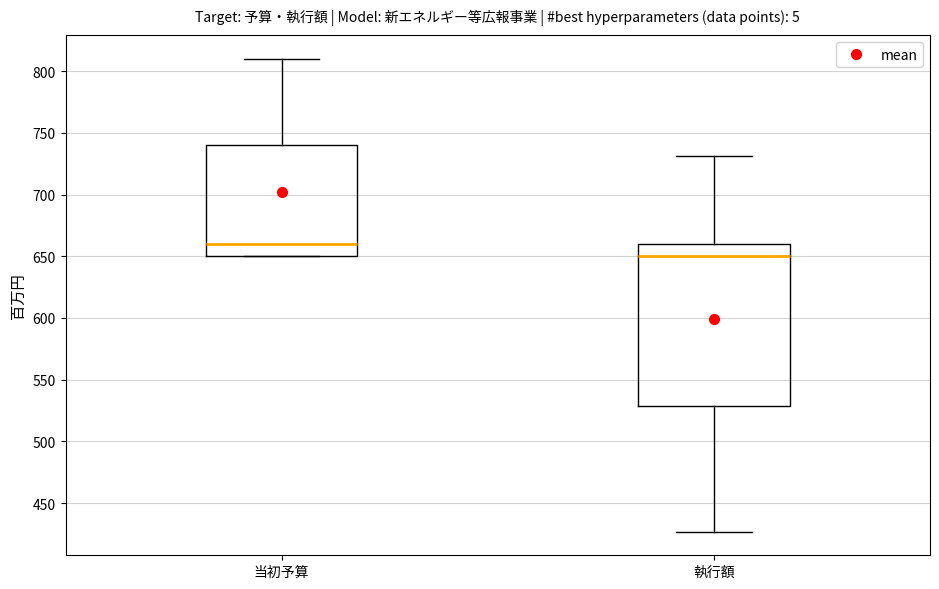

Reading left to right, read every box against the y-axis: the position of its median line, the range the box covers, and the ends of its whiskers. The values are not printed on the chart, so give them approximately, as read against the axis.

当初予算: median 660, box 650 to 740, whiskers 650 to 810
執行額: median 650, box 530 to 660, whiskers 425 to 730